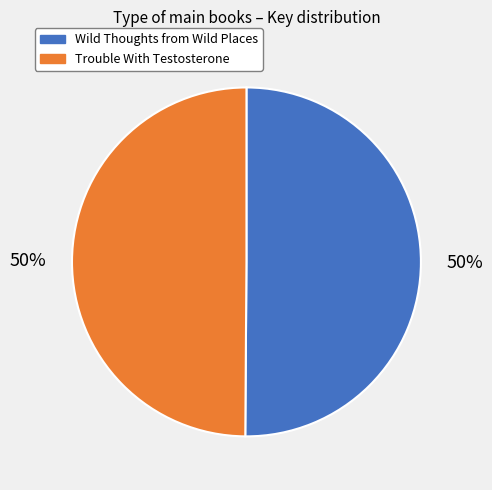

Approximately how many times larger is the value at Wild Thoughts from Wild Places compared to Trouble With Testosterone?

1.0